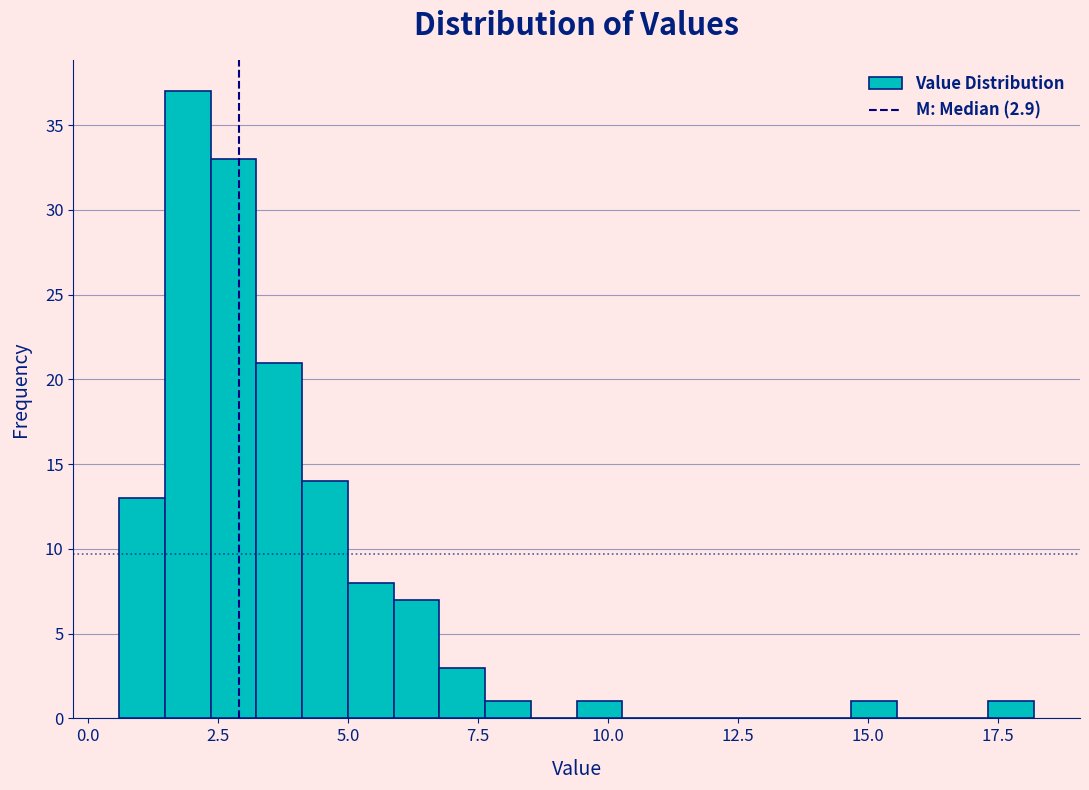

Read against the x-axis, roughly where is the centre of the tallest bar?

2.0